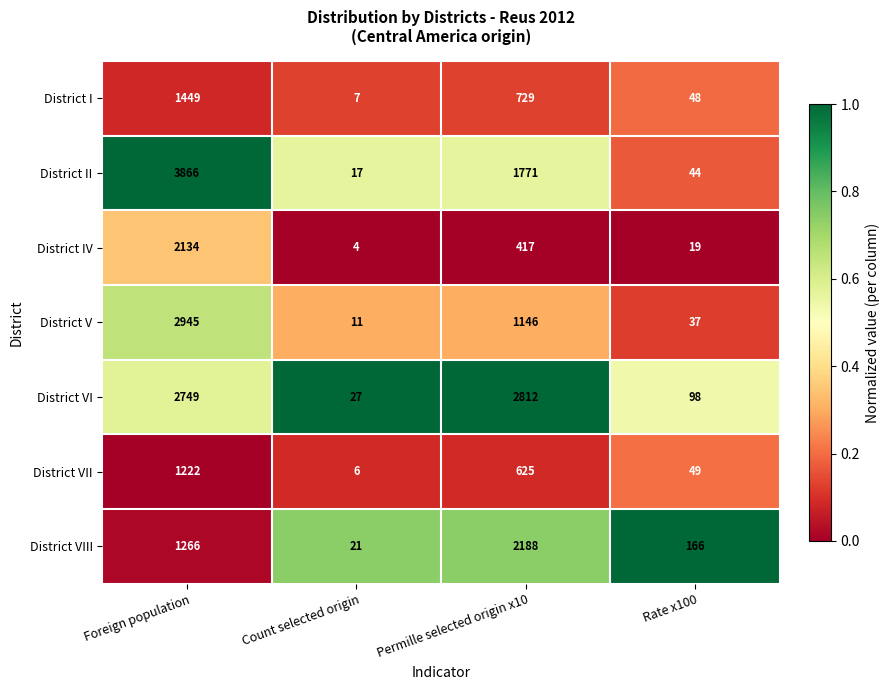

How many categories are shown in the chart?

4